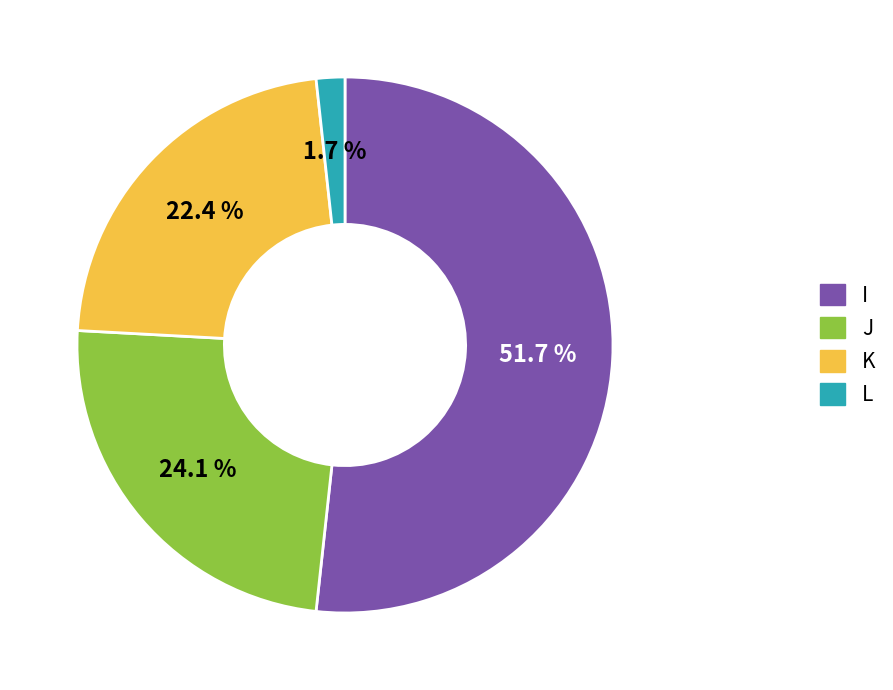

Which category has the biggest portion of the pie?

I